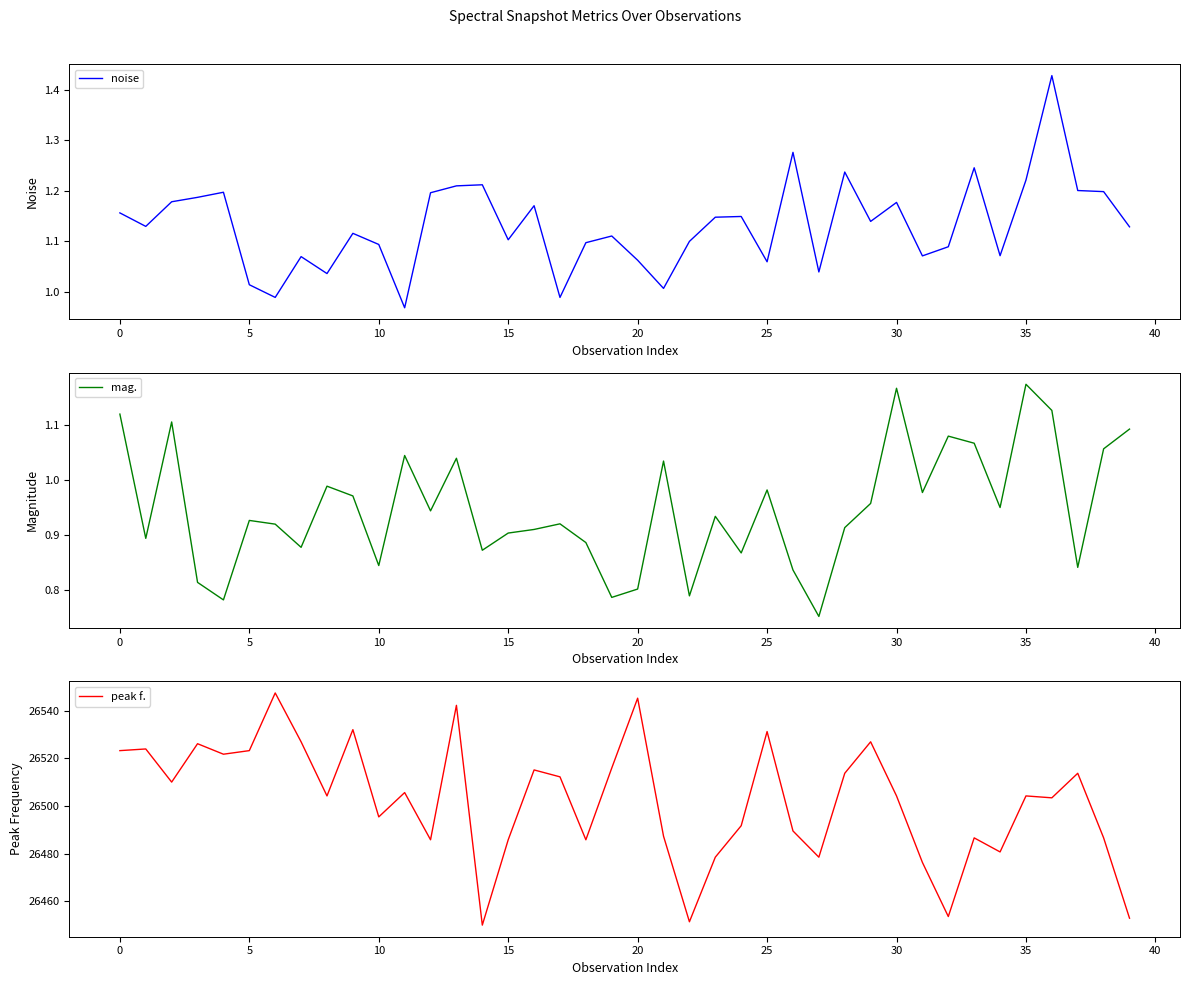

Reading left to right, transcribe all the data shown in this chart.

noise: 1.2	1.1	1.2	1.2	1.2	1.0	1.0	1.1	1.0	1.1	1.1	1.0	1.2	1.2	1.2	1.1	1.2	1.0	1.1	1.1	1.1	1.0	1.1	1.1	1.1	1.1	1.3	1.0	1.2	1.1	1.2	1.1	1.1	1.2	1.1	1.2	1.4	1.2	1.2	1.1
mag.: 1.1	0.9	1.1	0.8	0.8	0.9	0.9	0.9	1.0	1.0	0.8	1.0	0.9	1.0	0.9	0.9	0.9	0.9	0.9	0.8	0.8	1.0	0.8	0.9	0.9	1.0	0.8	0.8	0.9	1.0	1.2	1.0	1.1	1.1	1.0	1.2	1.1	0.8	1.1	1.1
peak f.: 26523.2	26523.9	26510.0	26526.1	26521.7	26523.2	26547.4	26526.9	26504.2	26532.0	26495.4	26505.6	26485.8	26542.2	26450.0	26485.8	26515.1	26512.2	26485.8	26515.9	26545.2	26487.3	26451.4	26478.5	26491.7	26531.2	26489.5	26478.5	26513.7	26526.9	26504.2	26476.3	26453.6	26486.6	26480.7	26504.2	26503.4	26513.7	26486.6	26452.9